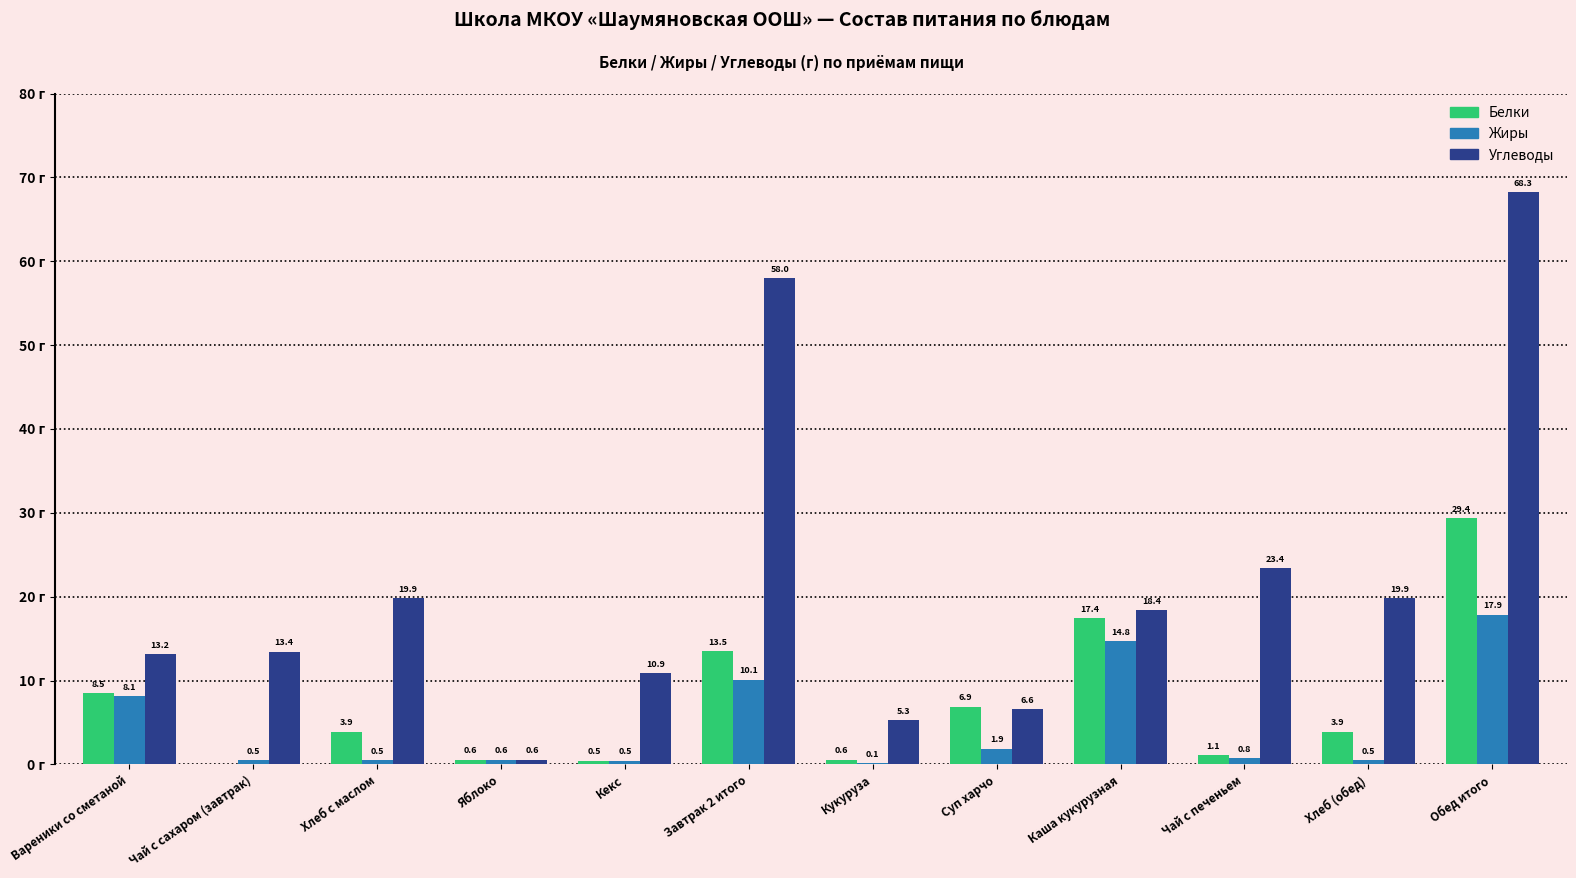

Which series changed the most between Кекс and Завтрак 2 итого?

Углеводы